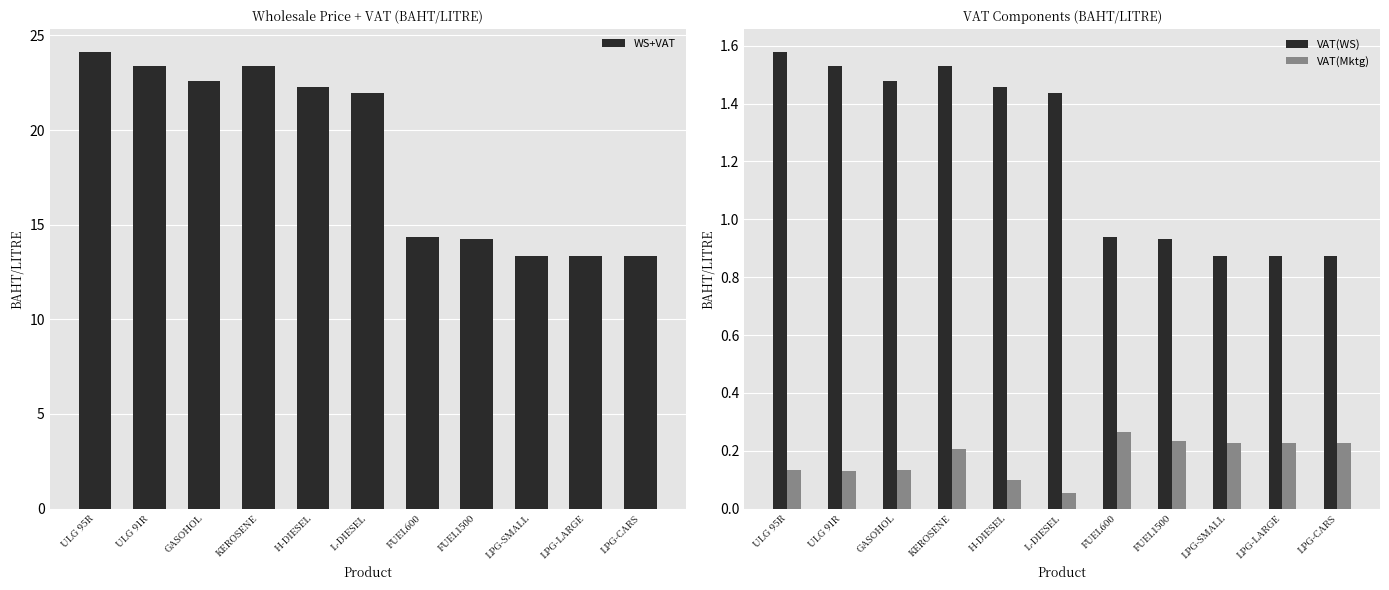

What are all the series names shown in the legend?

WS+VAT, VAT(WS), VAT(Mktg)